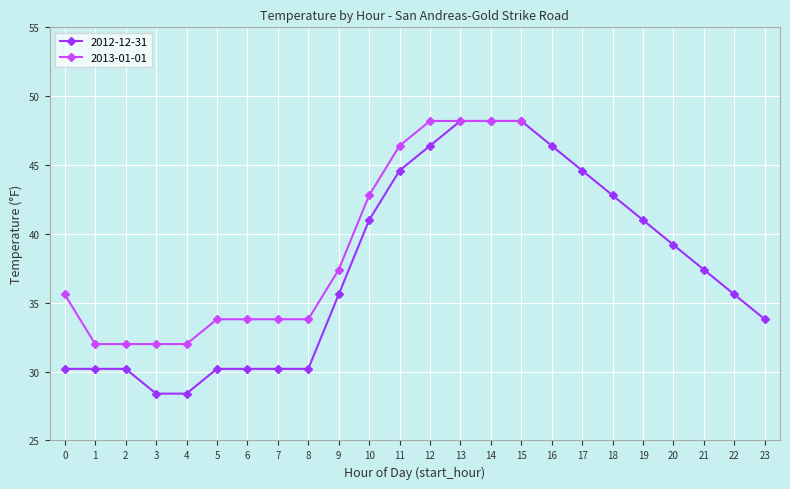

How many categories are shown in the chart?

24